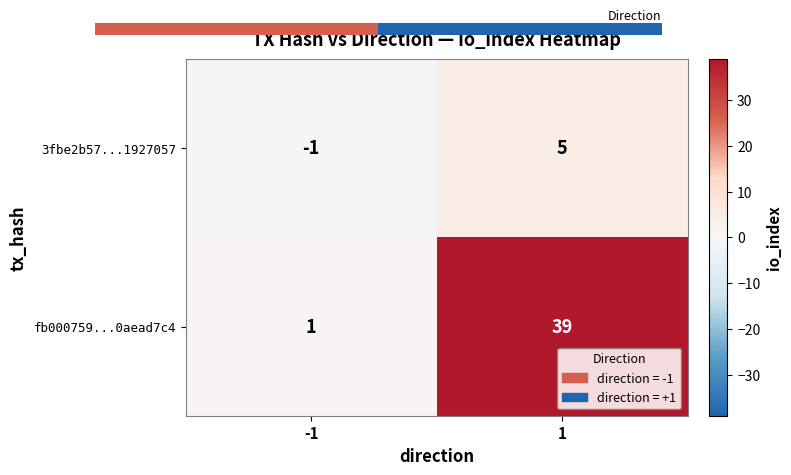

The fb000759...0aead7c4 series shows 1 at -1. True or false?

True